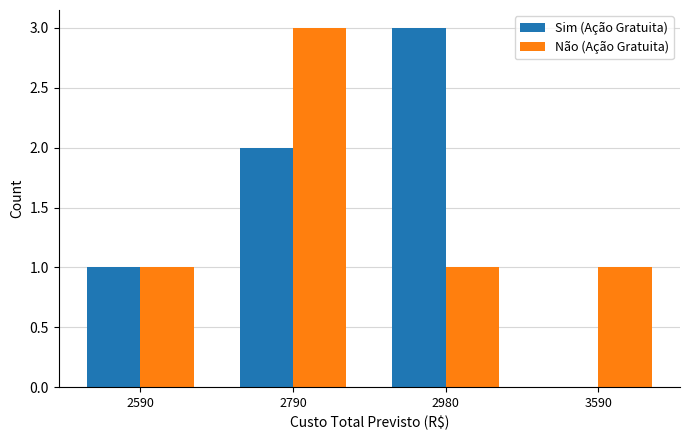

What is the sum of the Sim (Ação Gratuita) values at 2980 and 3590?

3